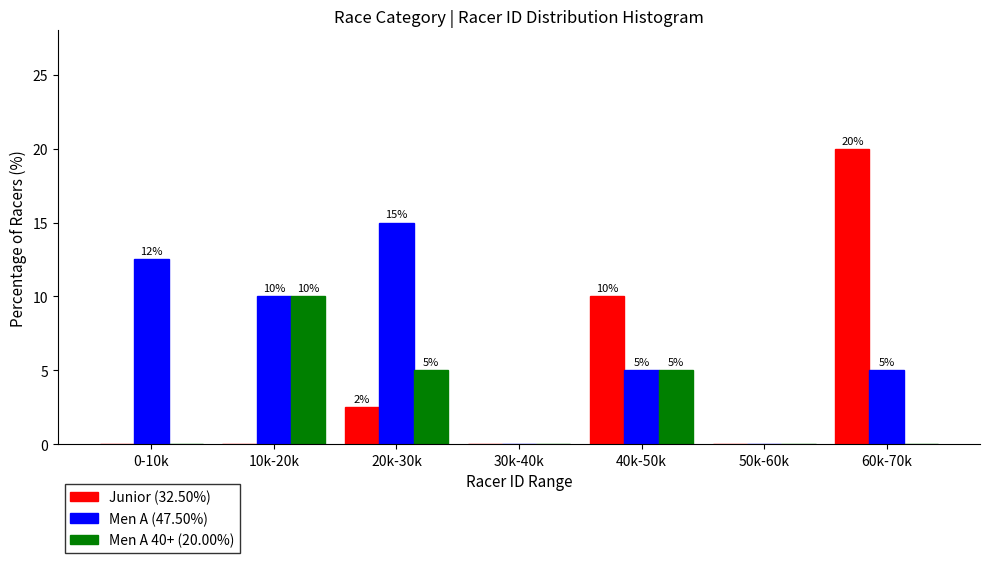

The Junior (32.50%) series shows 16.5 at 40k-50k. True or false?

False